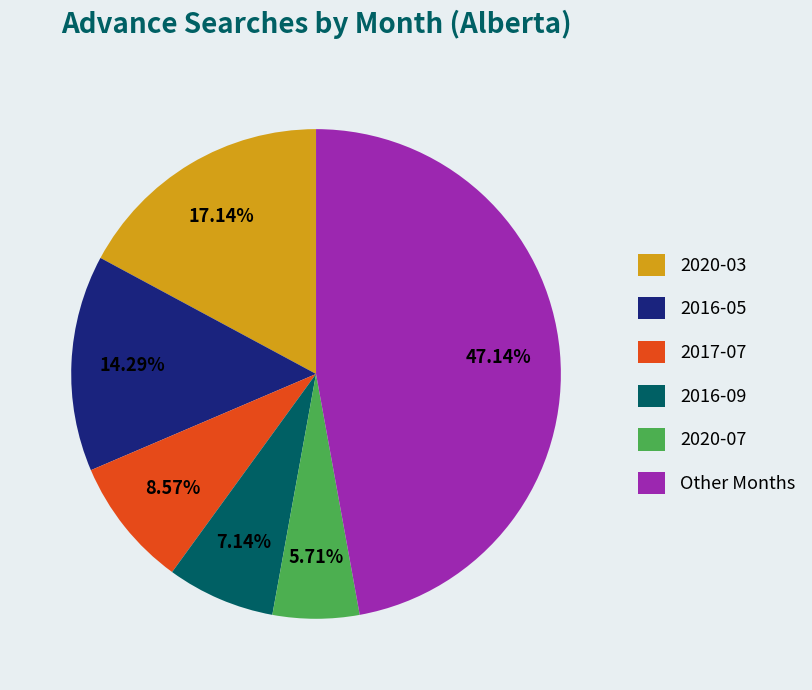

Count the number of slices in the pie.

6